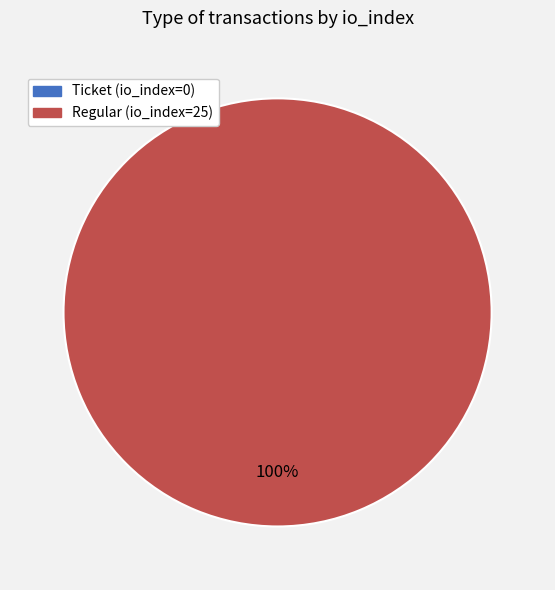

To the nearest percent, what is the average slice percentage?

50%